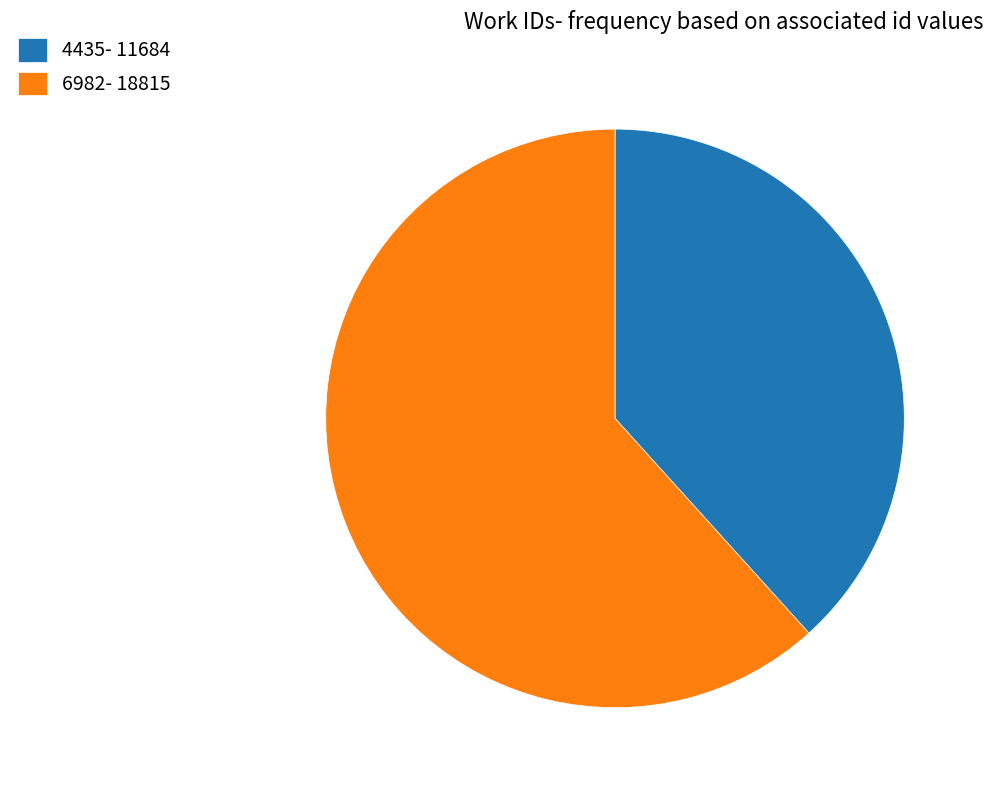

Which slice represents more than half of the pie?

6982